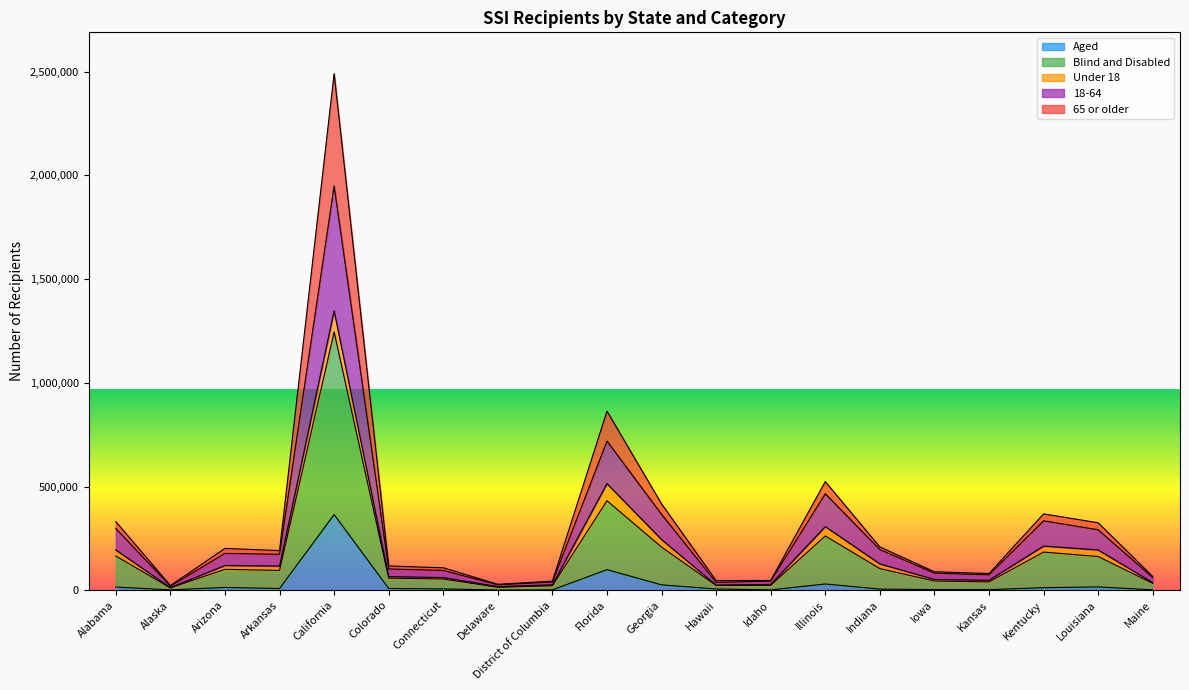

Which category has the highest value in the Aged series?

California